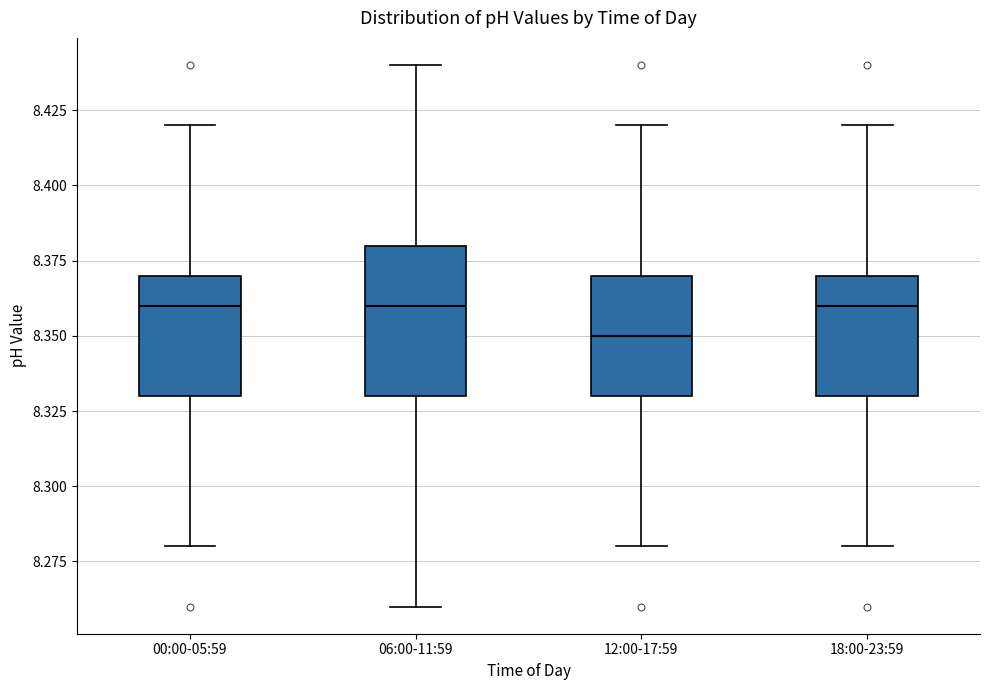

Where is the lower edge of the box for 12:00-17:59 on the y-axis? The values are not printed on the chart, so give them approximately, as read against the axis.

8.33